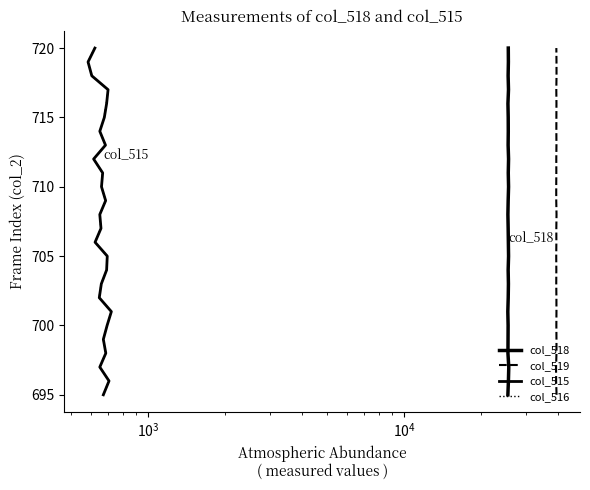

True or false: col_515 and col_516 cross at least once.

False